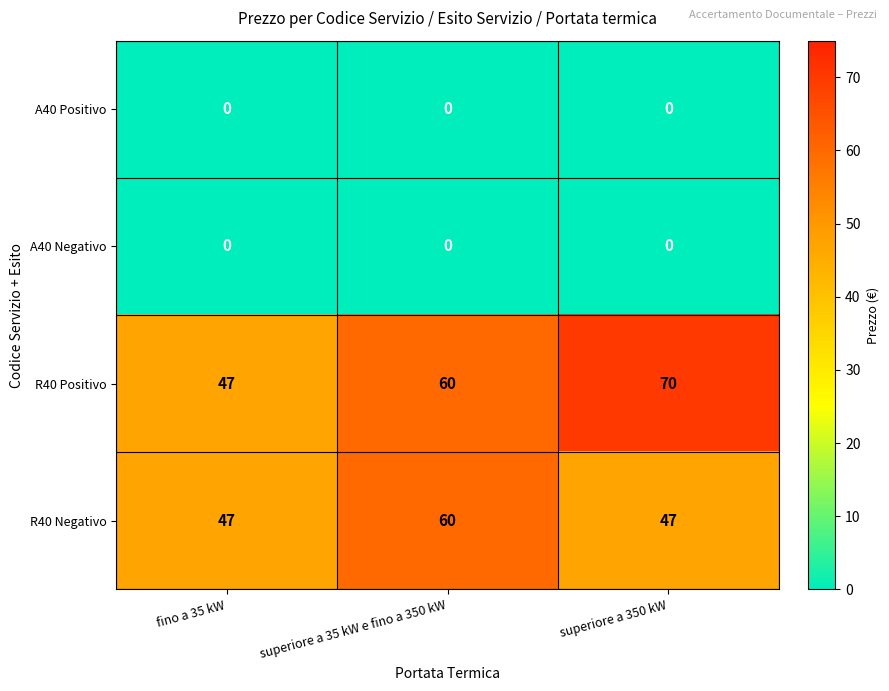

Is it true that R40 Negativo equals 88 at superiore a 35 kW e fino a 350 kW?

False